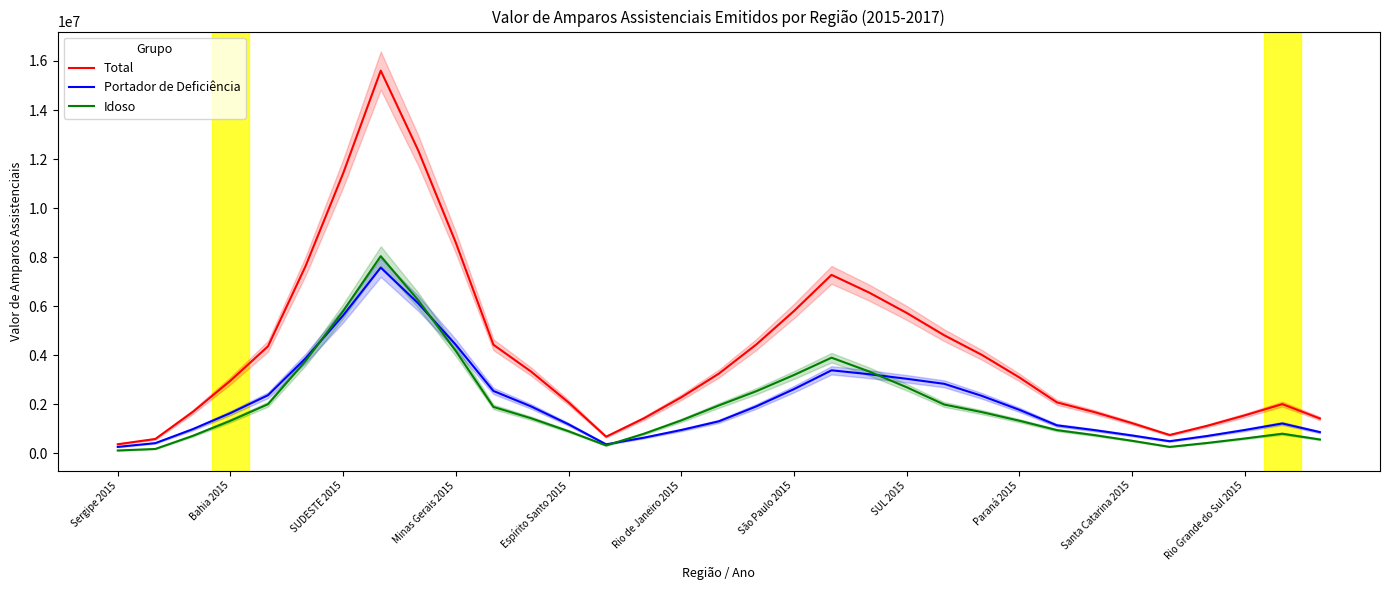

The value of Idoso at Espírito Santo 2015 is 892774.7. True or false?

True